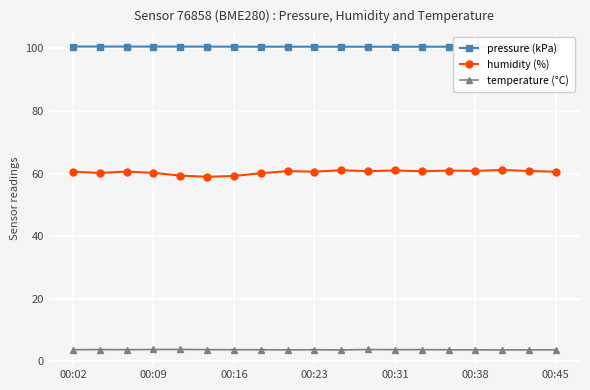

Which series has the largest total across all categories?

pressure (kPa)